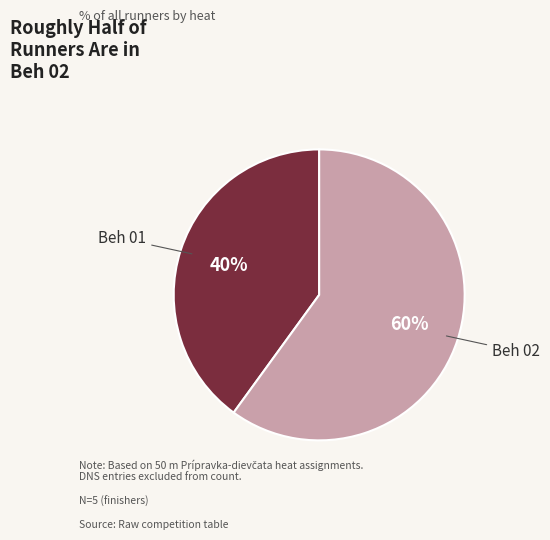

Approximately how many times larger is the value at Beh 01 compared to Beh 02?

0.7